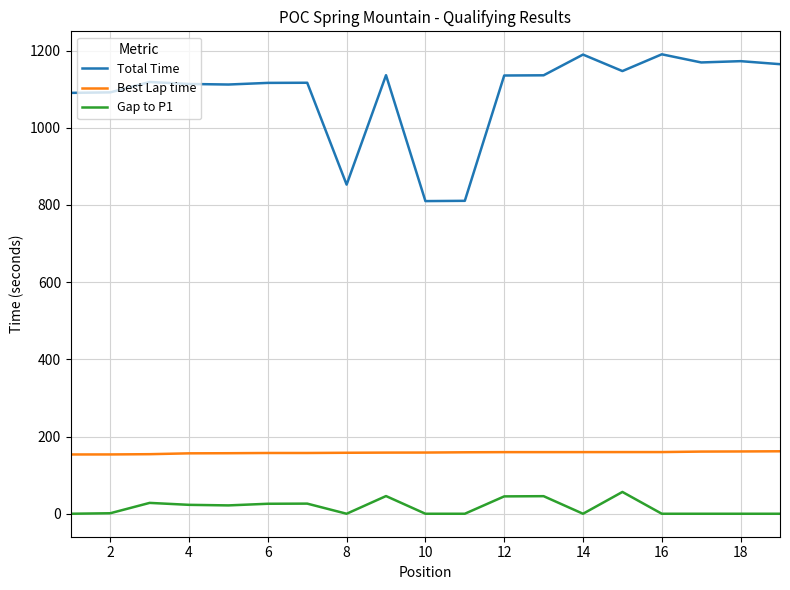

What is the greatest value displayed?

1190.3